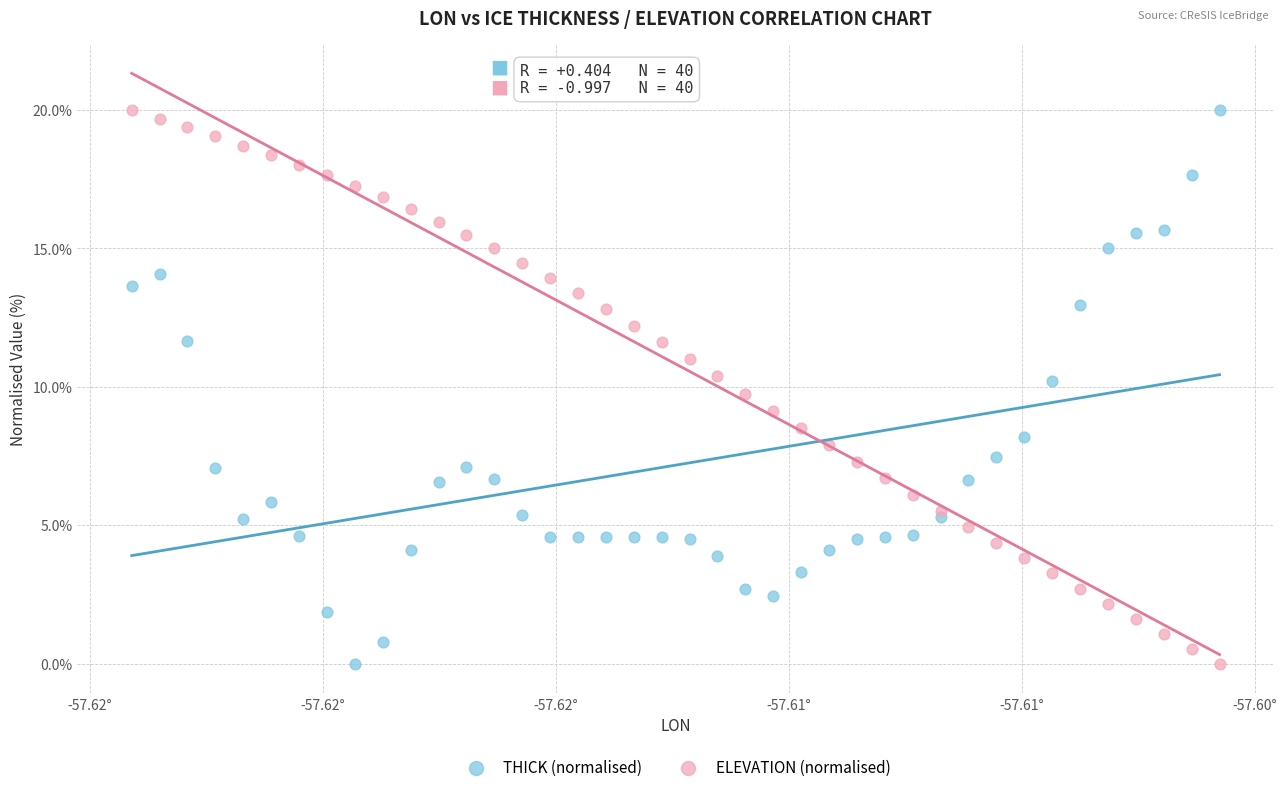

What are all the series names shown in the legend?

THICK (normalised), ELEVATION (normalised)